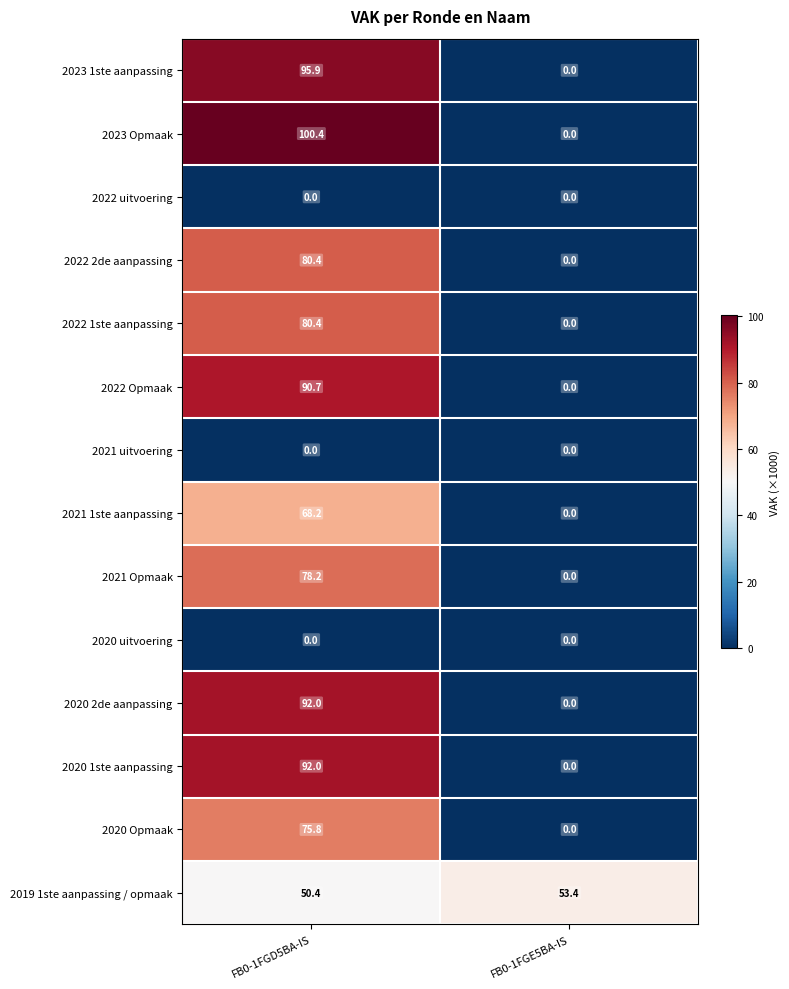

How many data points in 2020 1ste aanpassing are less than 92?

1